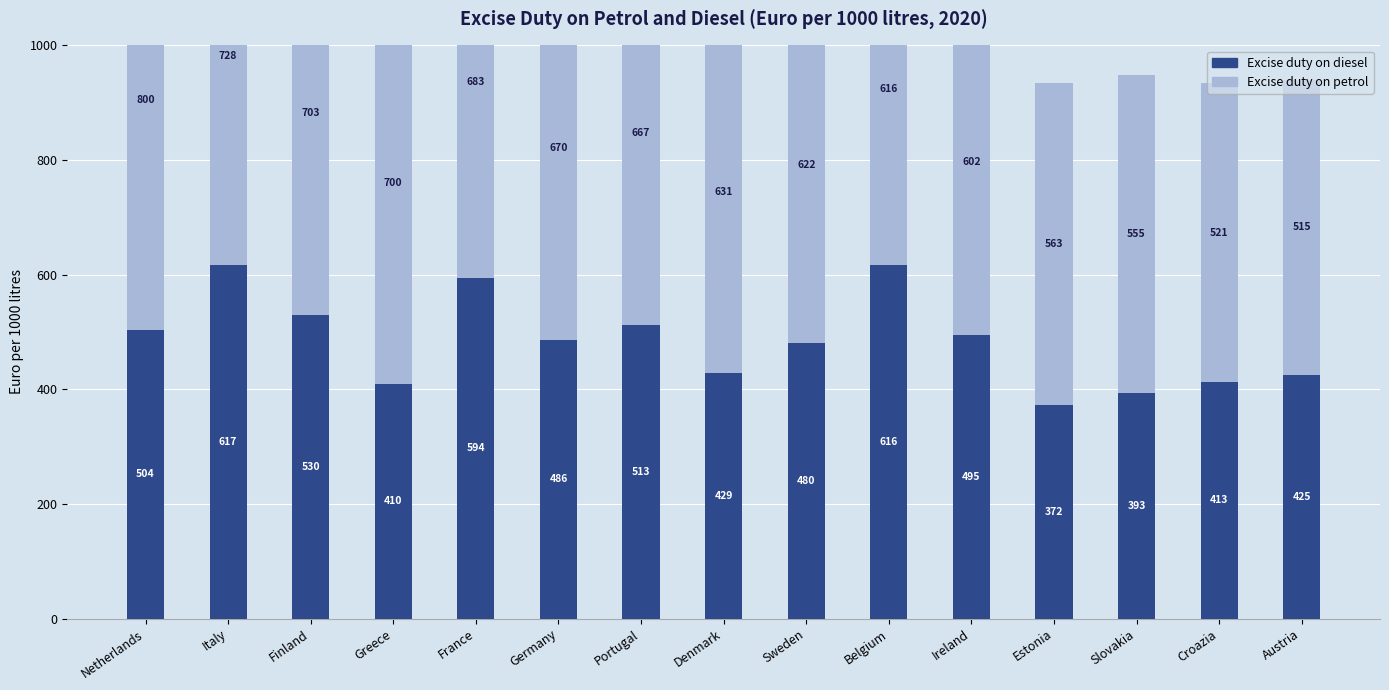

At which category does the chart reach its minimum across all series?

Estonia